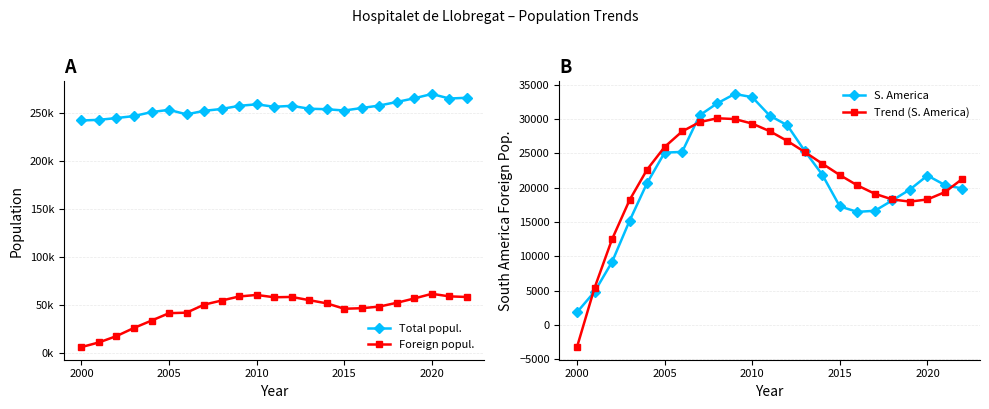

True or false: S. America has a value of 31080.3 at 2015.

False